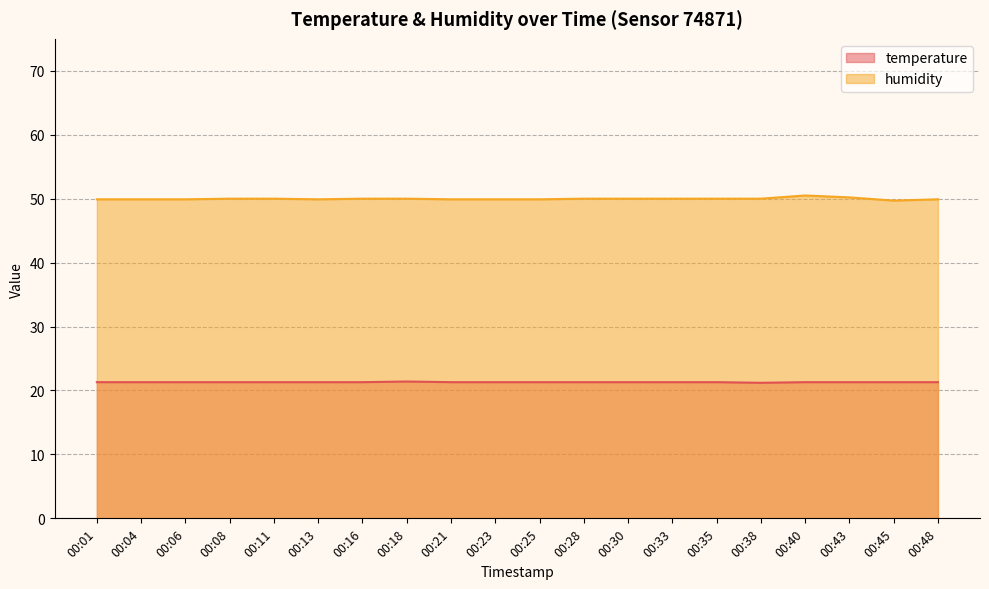

What are all the series names shown in the legend?

temperature, humidity